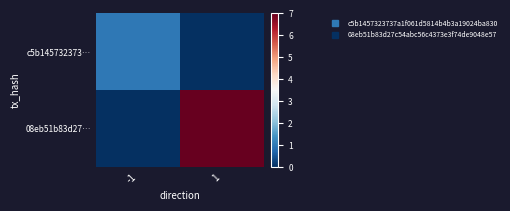

What is the greatest value displayed?

7